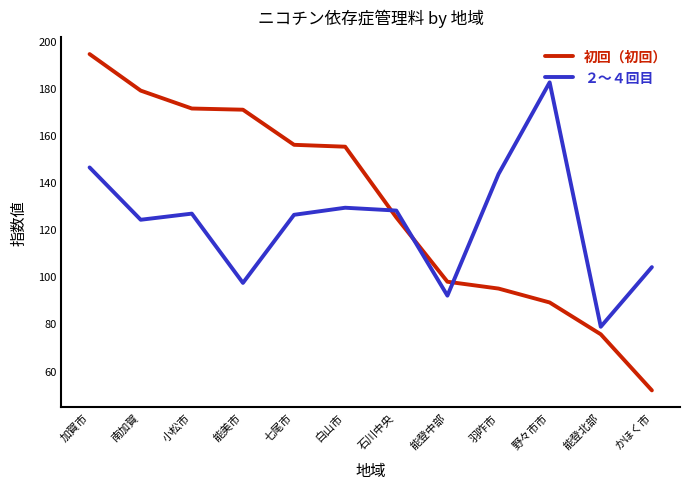

List the series in order of their peak value, highest first.

初回（初回）, ２〜４回目